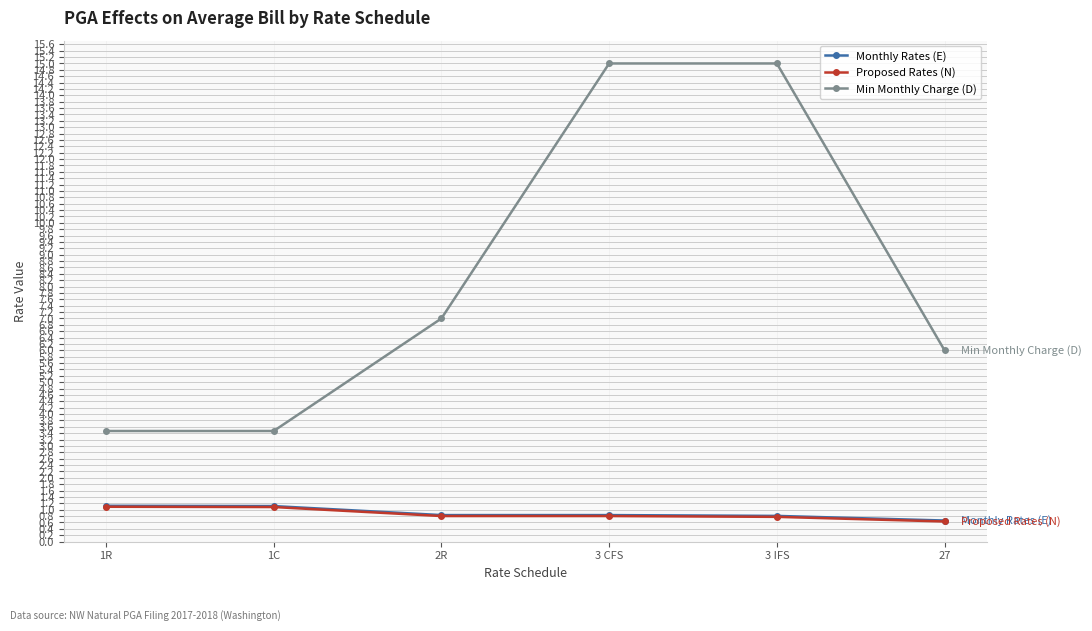

True or false: Min Monthly Charge (D) has more than 2 points higher than both neighbors.

False